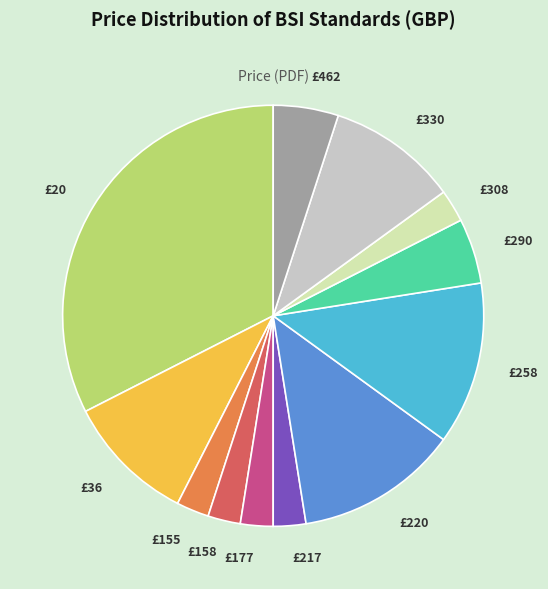

Is there any slice that represents more than half of the pie?

No